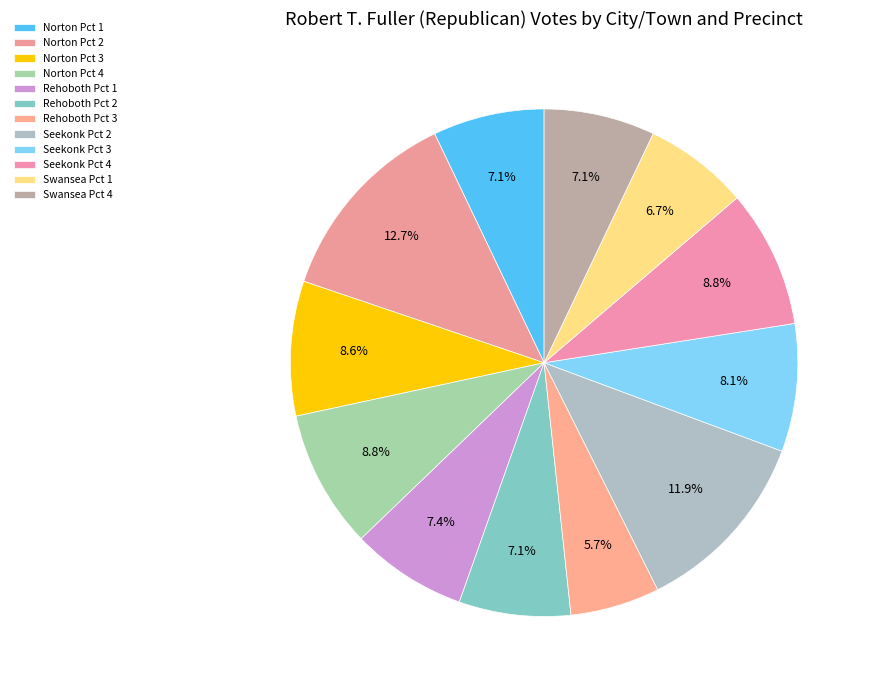

How much of the chart is everything except Norton Pct 1?

92.9%